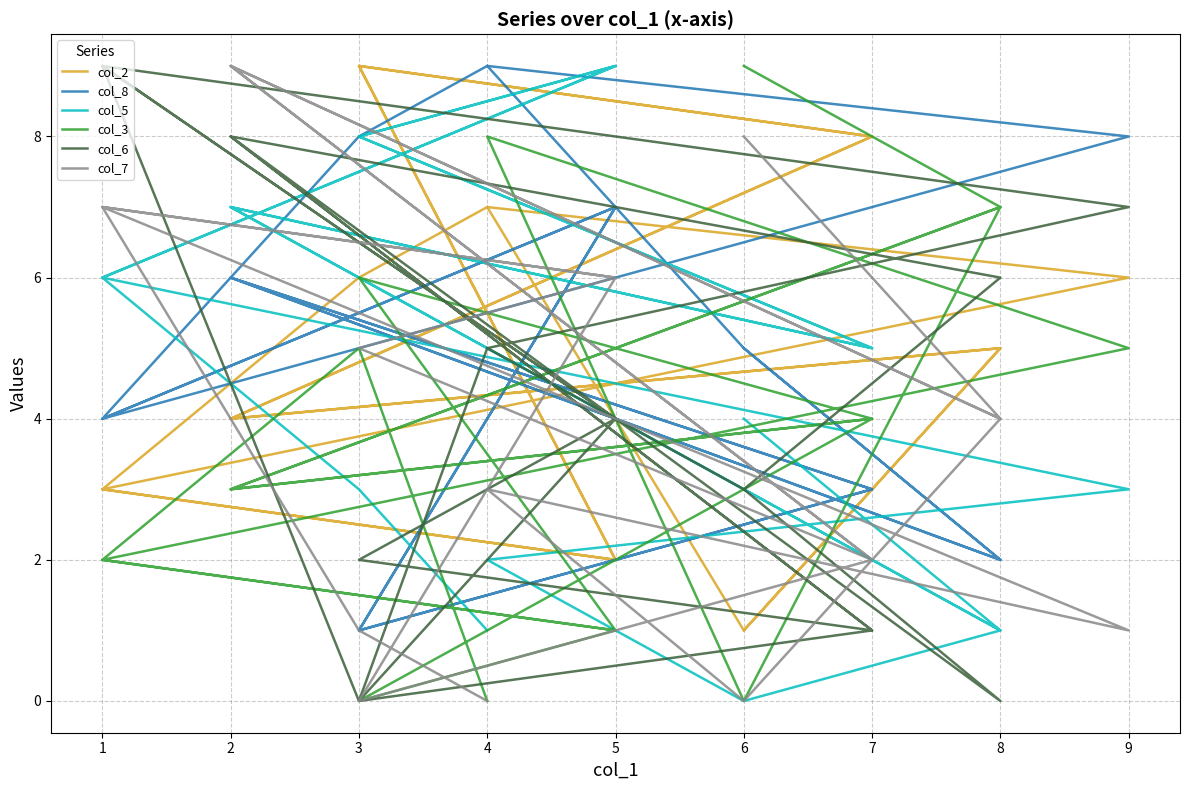

Reading left to right, list all the values displayed in this chart.

col_2: 7	6	3	2	9	8	4	5	1	7	6	3	2	9	8	4	5	1
col_8: 9	8	4	7	1	3	6	2	5	9	8	4	7	1	3	6	2	5
col_5: 1	3	6	9	8	5	7	1	0	2	3	6	9	8	5	7	1	4
col_3: 0	5	2	1	0	4	3	7	0	8	5	2	1	6	4	3	7	9
col_6: 5	0	9	4	0	1	8	0	3	5	7	9	4	2	1	8	6	3
col_7: 0	1	7	6	0	2	9	4	0	3	1	7	6	5	2	9	4	8